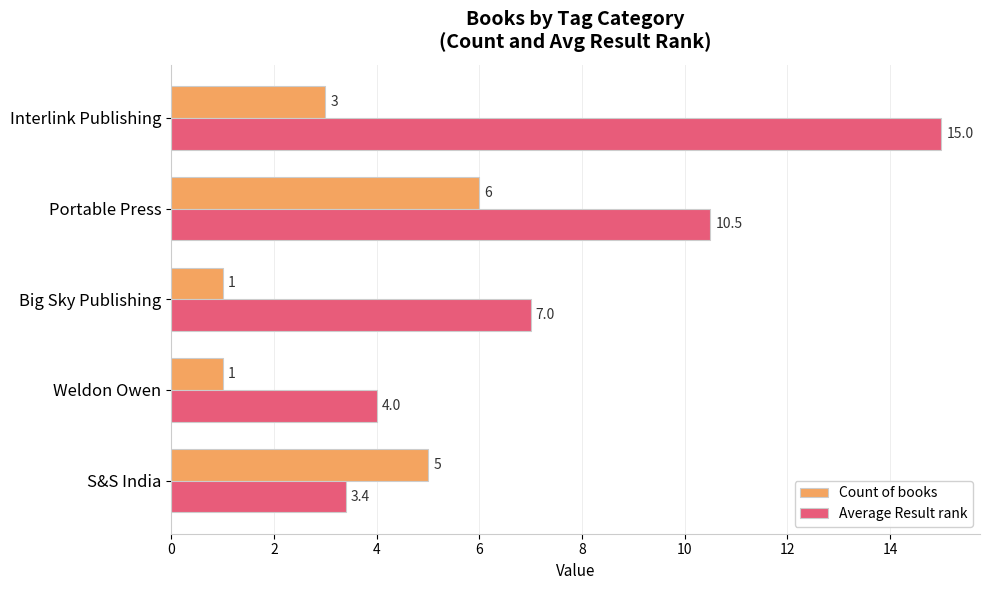

Which series has the widest spread of values?

Average Result rank